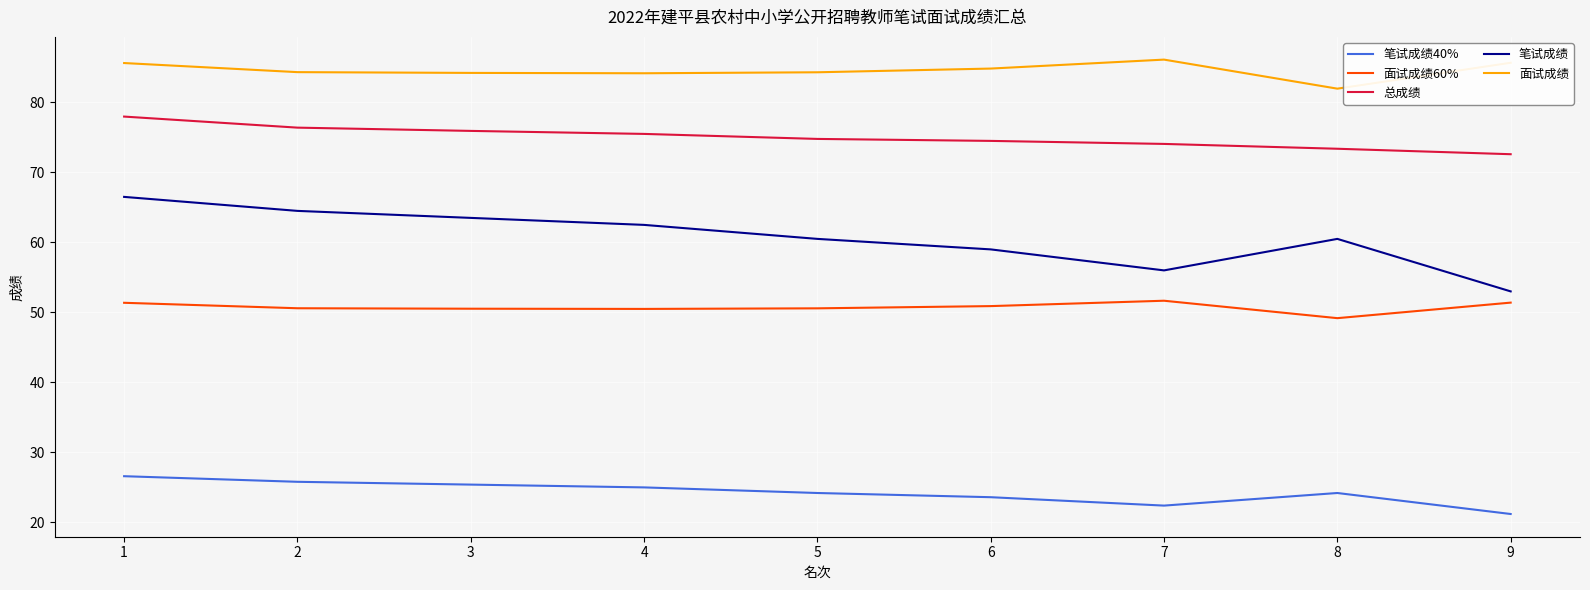

What value does the 面试成绩60% series have at 5?

50.6